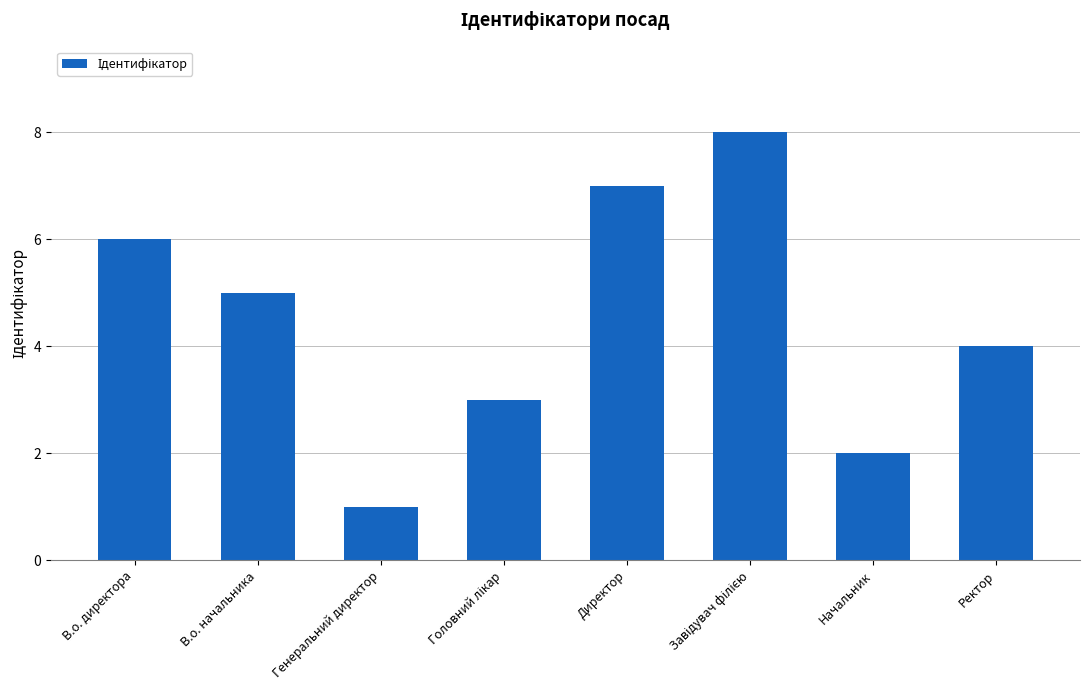

What is the greatest value displayed?

8